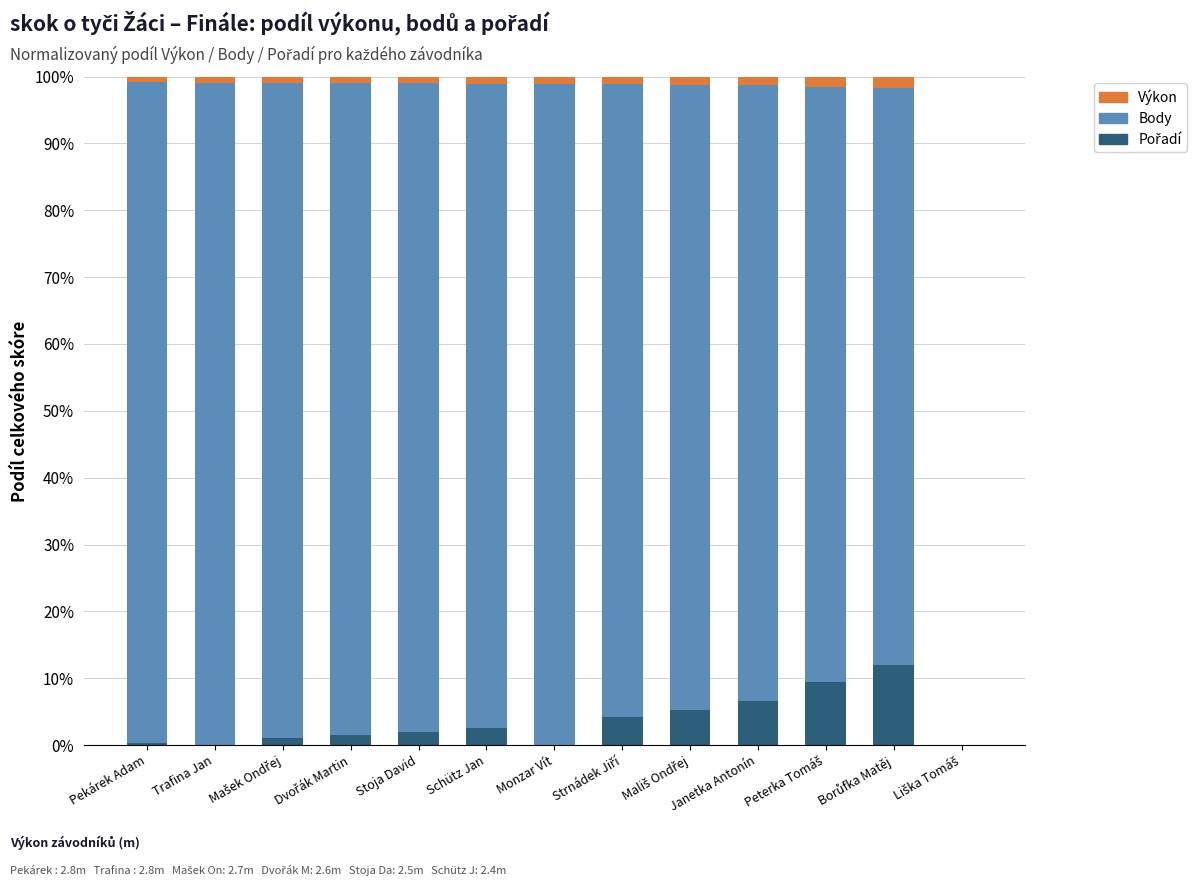

Is it true that Výkon equals 1.1 at Schütz Jan?

True